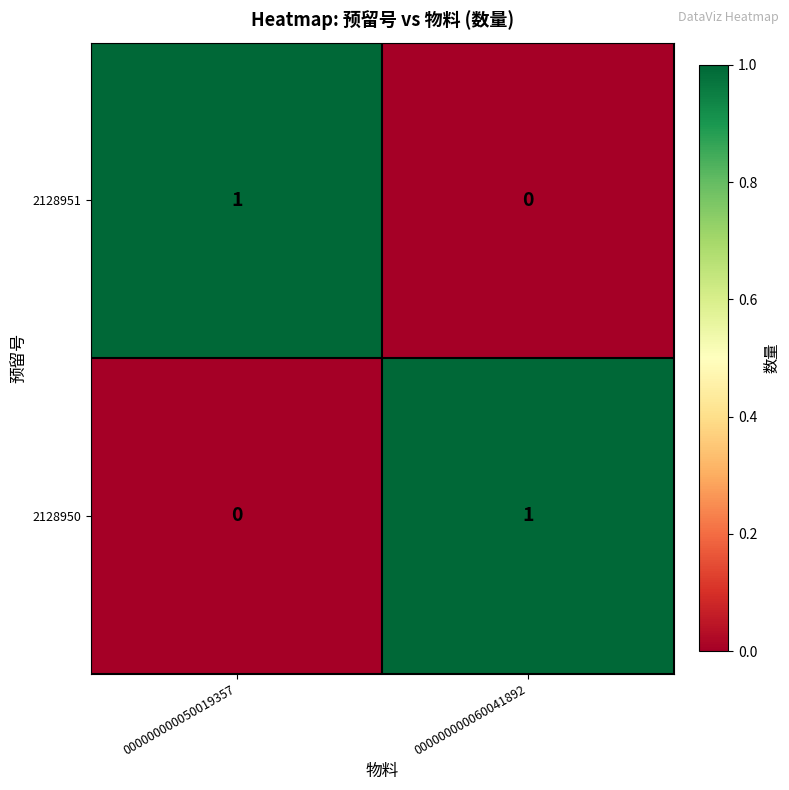

What is the total value across all series at 000000000060041892?

1